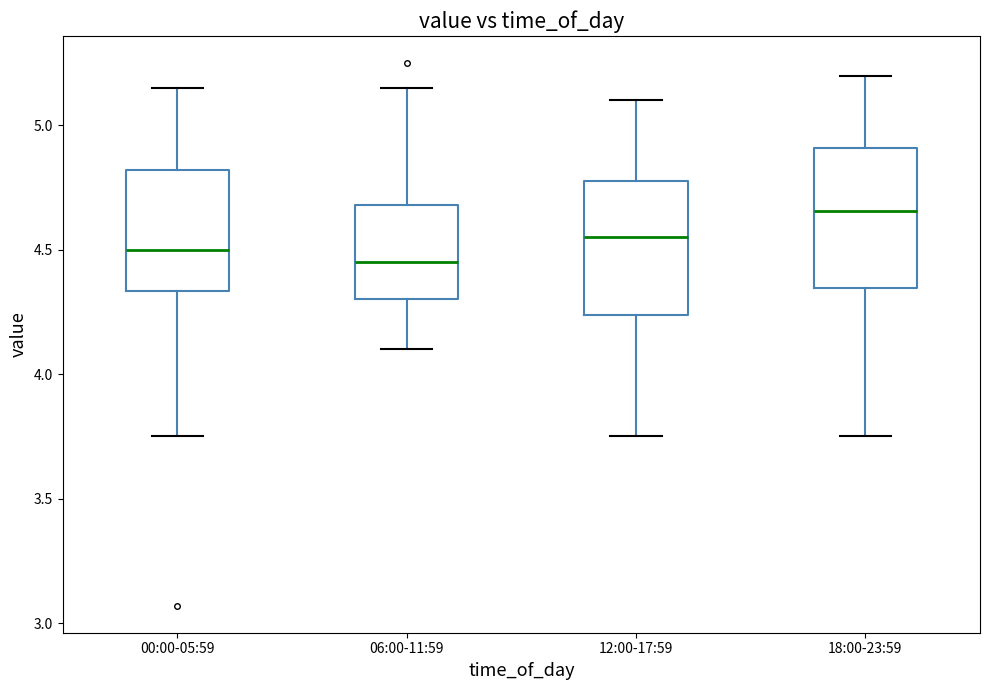

Reading left to right, transcribe this box plot: for each box, give where its median line is, the range the box spans, and where its two whiskers end, as read against the y-axis. The values are not printed on the chart, so give them approximately, as read against the axis.

00:00-05:59: median 4.50, box 4.35 to 4.80, whiskers 3.75 to 5.15
06:00-11:59: median 4.45, box 4.30 to 4.70, whiskers 4.10 to 5.15
12:00-17:59: median 4.55, box 4.25 to 4.80, whiskers 3.75 to 5.10
18:00-23:59: median 4.65, box 4.35 to 4.90, whiskers 3.75 to 5.20